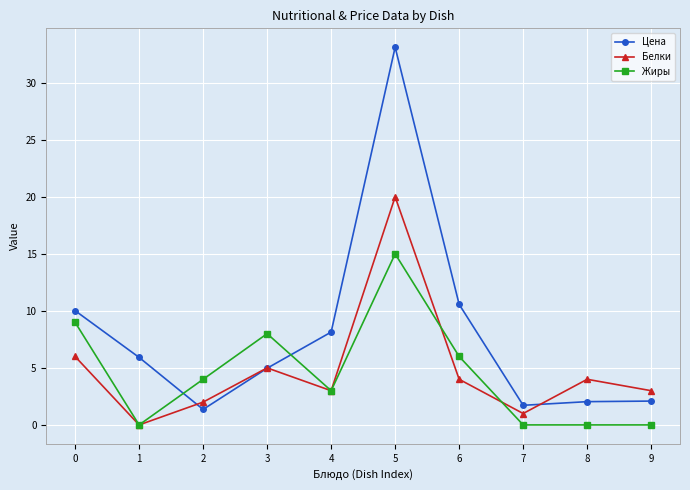

Which series has the largest total across all categories?

Цена